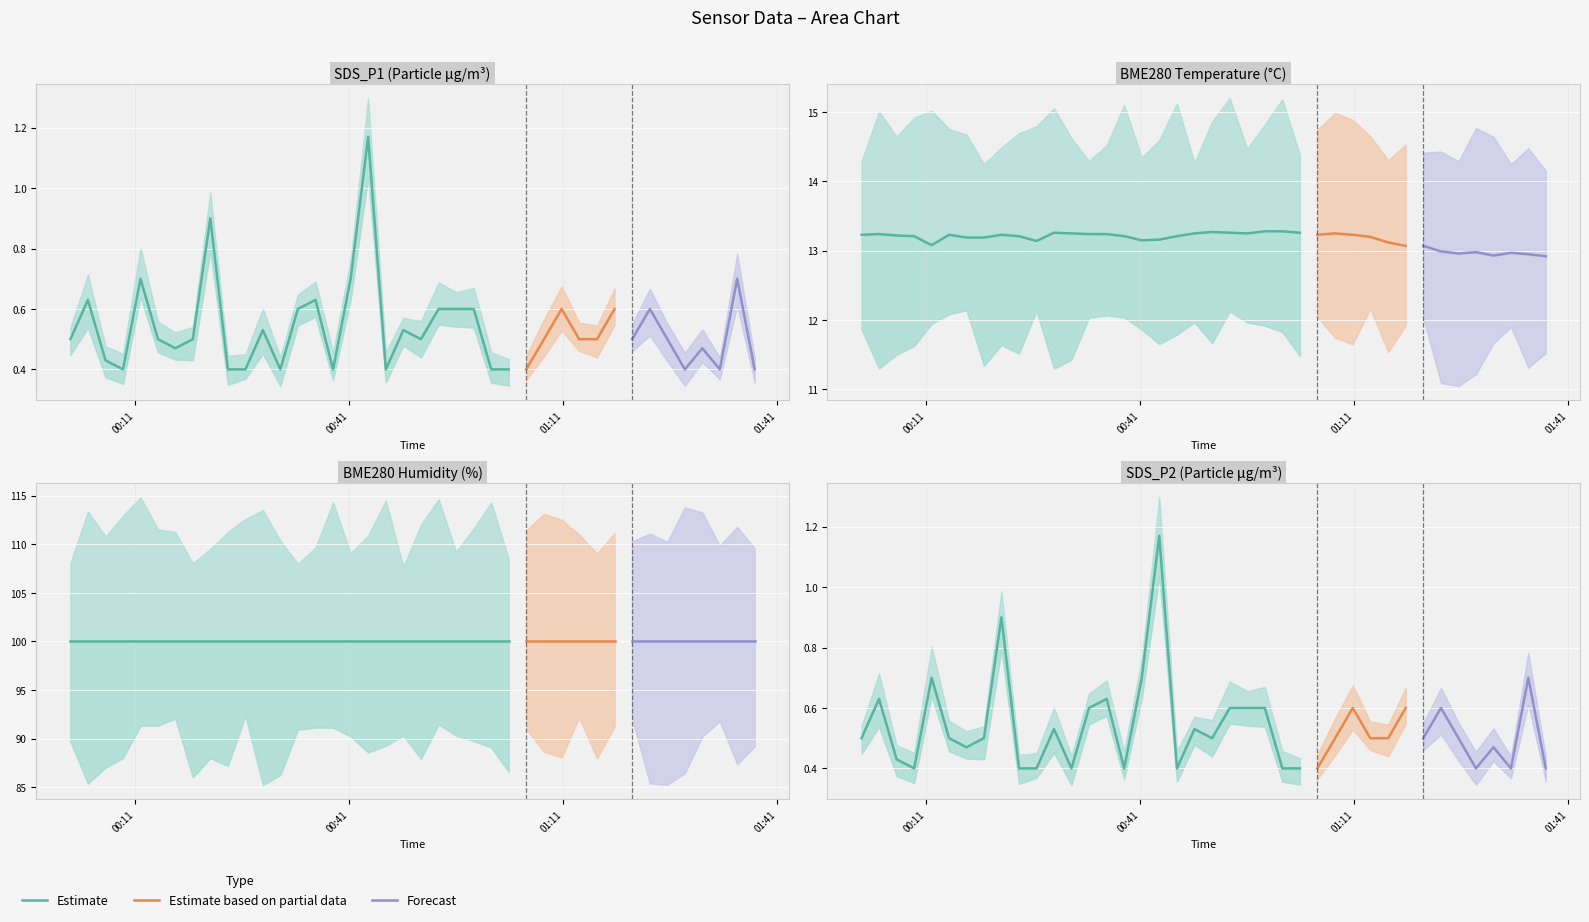

True or false: SDS_P2 has a value of 0.8 at 2023/04/26 00:48:36.

False